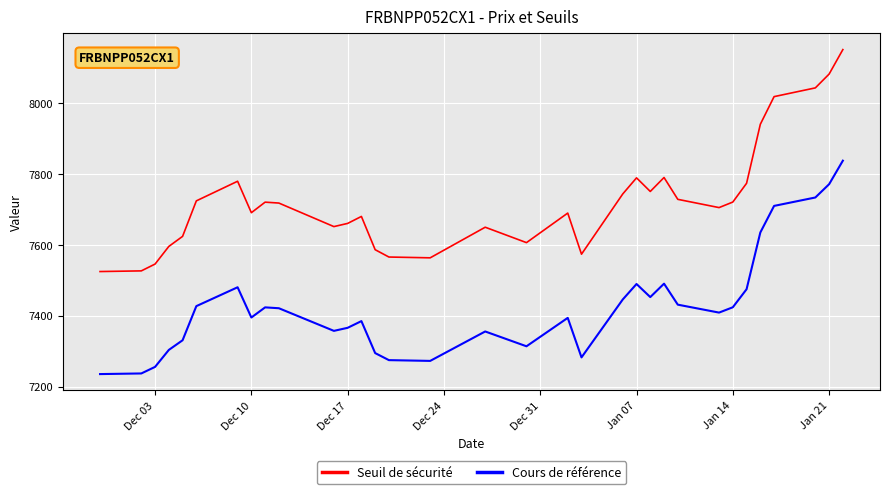

Between Jan 07 and Jan 21, which series saw the biggest shift?

Seuil de sécurité